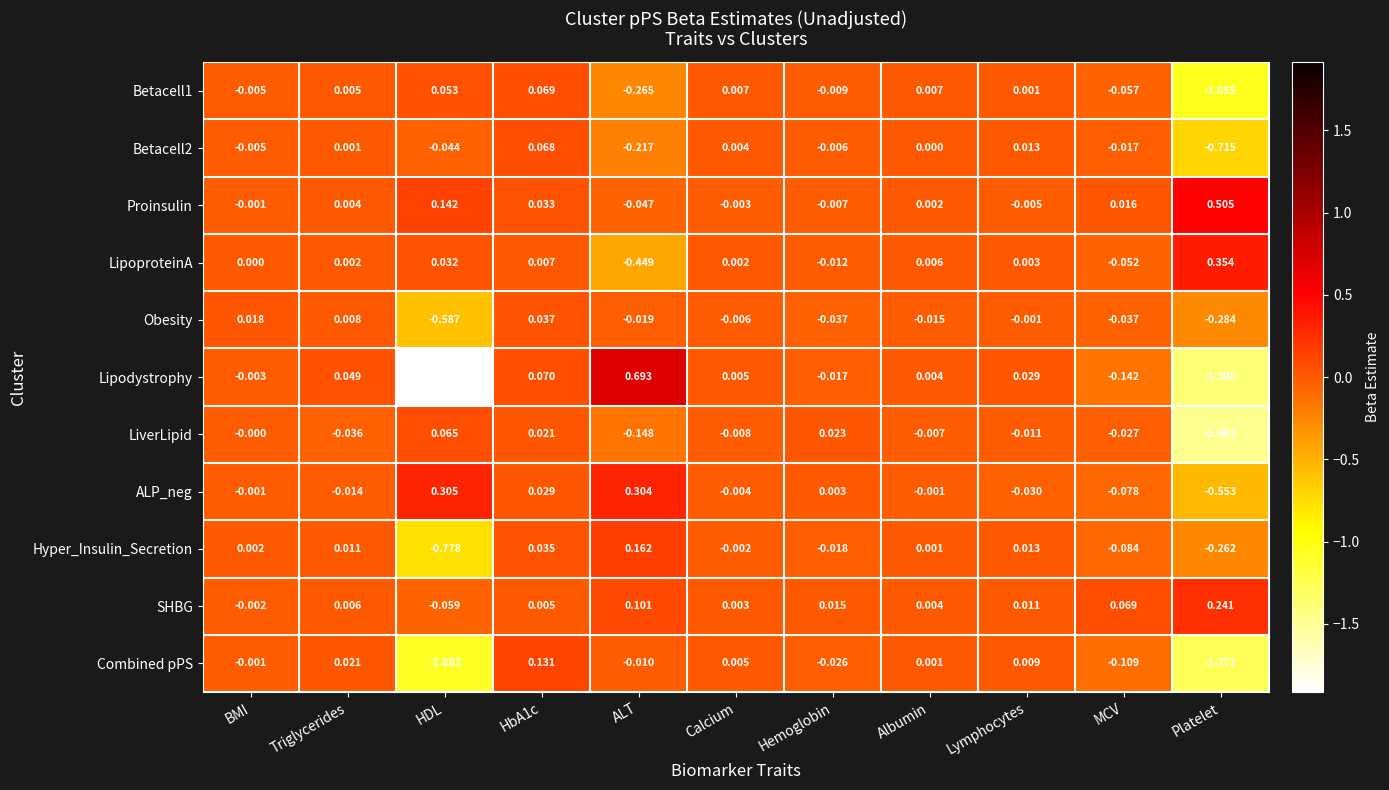

Which label corresponds to the smallest value in the chart?

HDL